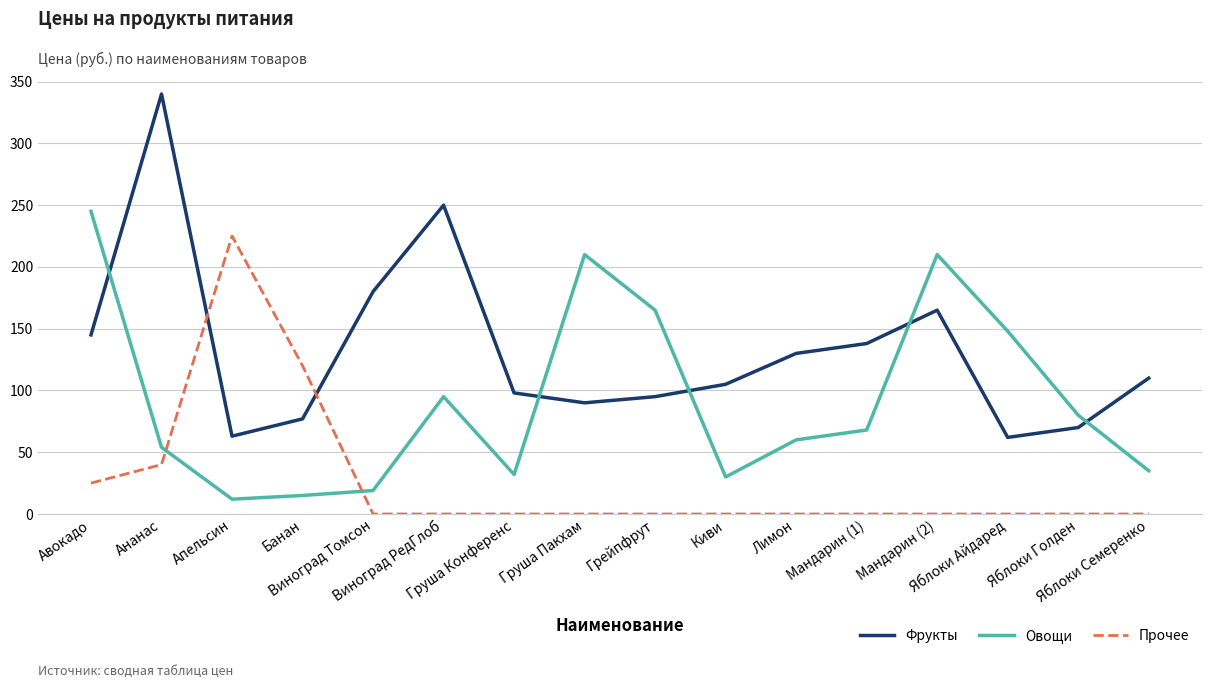

At which category does the chart reach its peak across all series?

Ананас